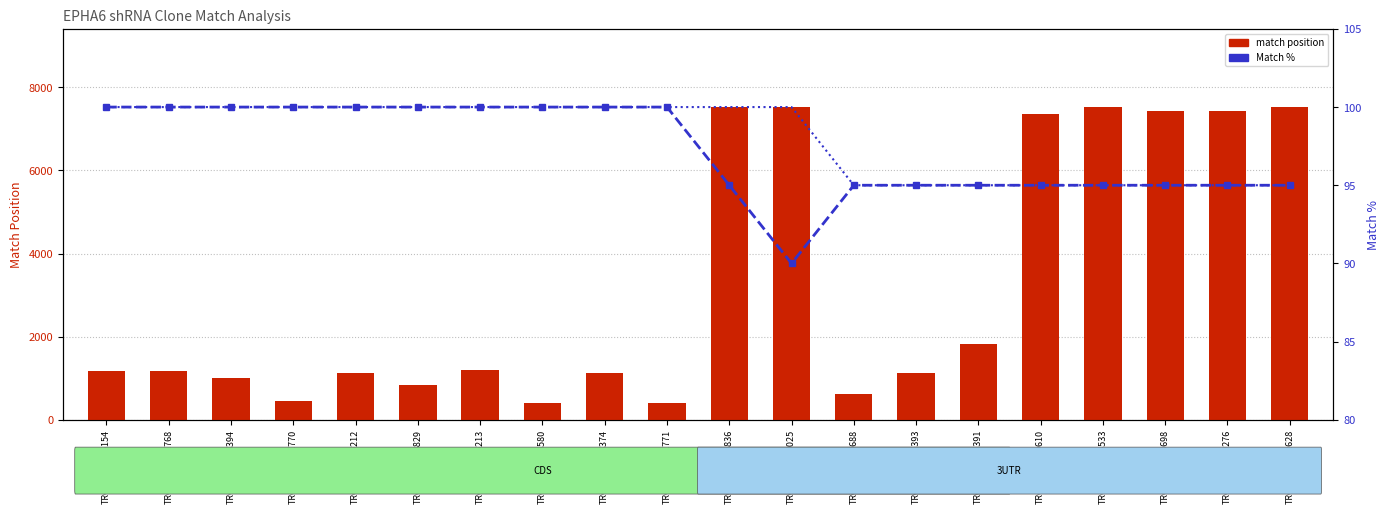

What is the difference between the maximum and minimum values in the match position series?

7131